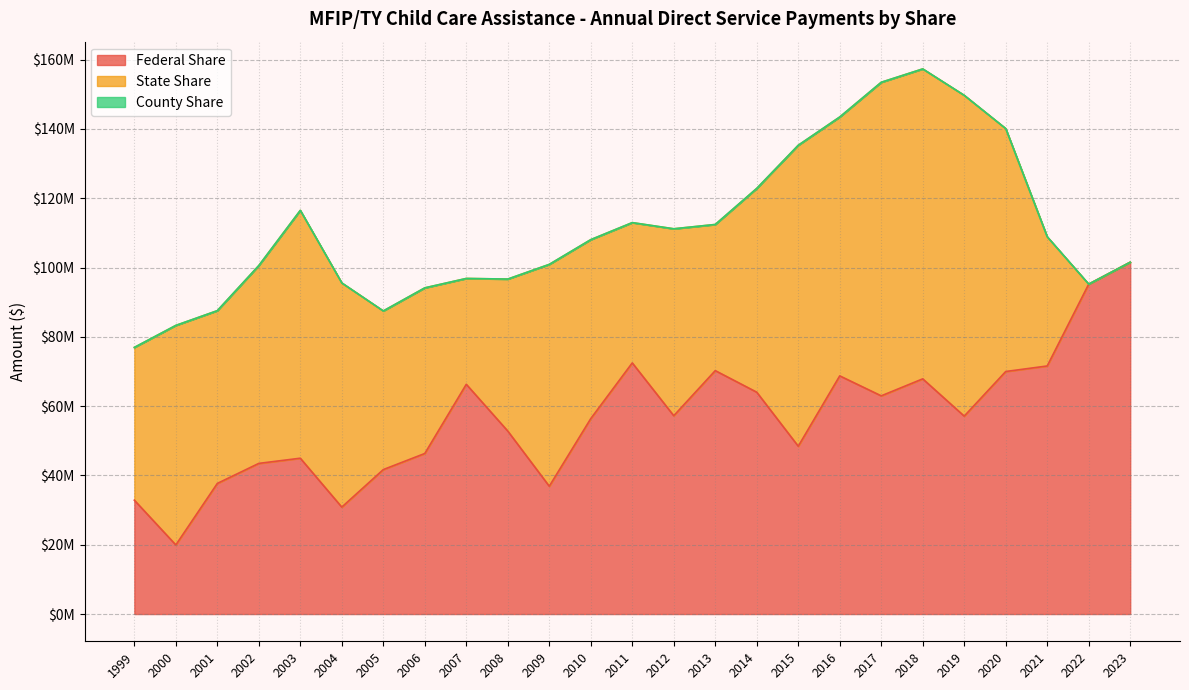

What is the sum of all Federal Share values?

1417697265.9